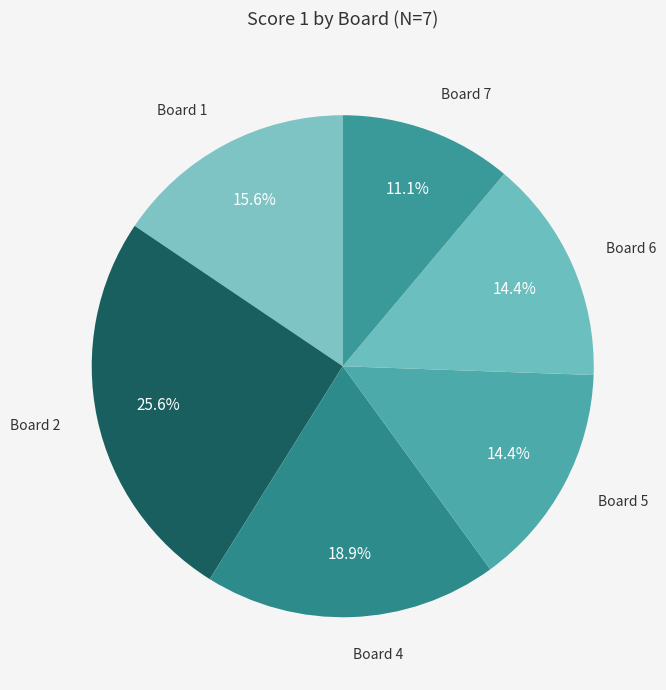

How many slices are in this pie chart?

6